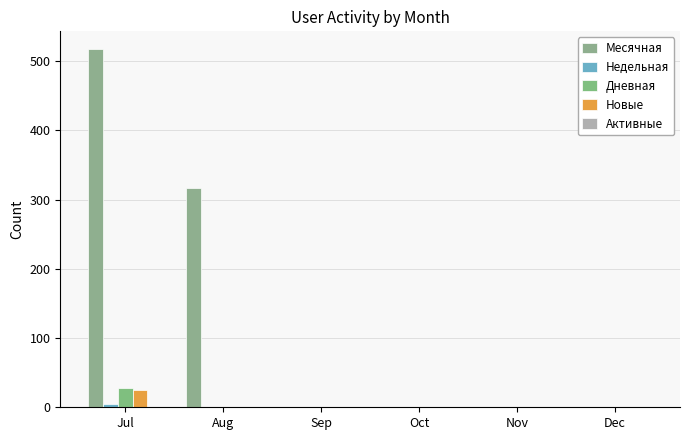

Reading left to right, list all the values displayed in this chart.

Месячная: 517	317	0	0	0	0
Недельная: 5	1	0	0	0	0
Дневная: 28	0	0	0	0	0
Новые: 25	0	0	0	0	0
Активные: 0	0	0	0	0	0